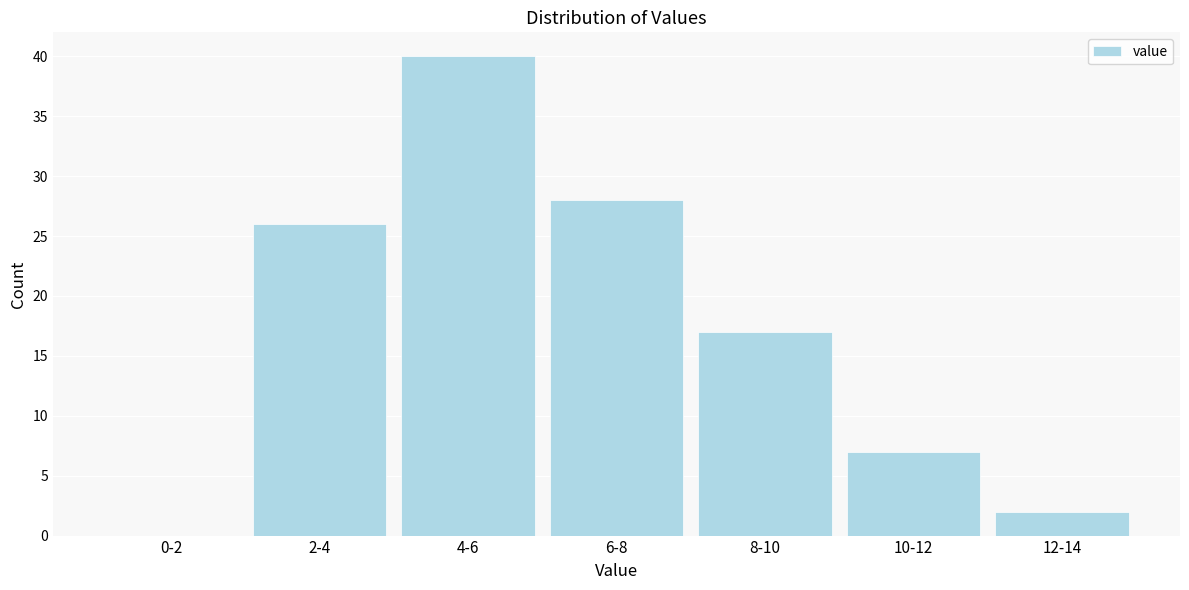

Reading left to right, list all the values displayed in this chart.

0-2=0	2-4=26	4-6=40	6-8=28	8-10=17	10-12=7	12-14=2